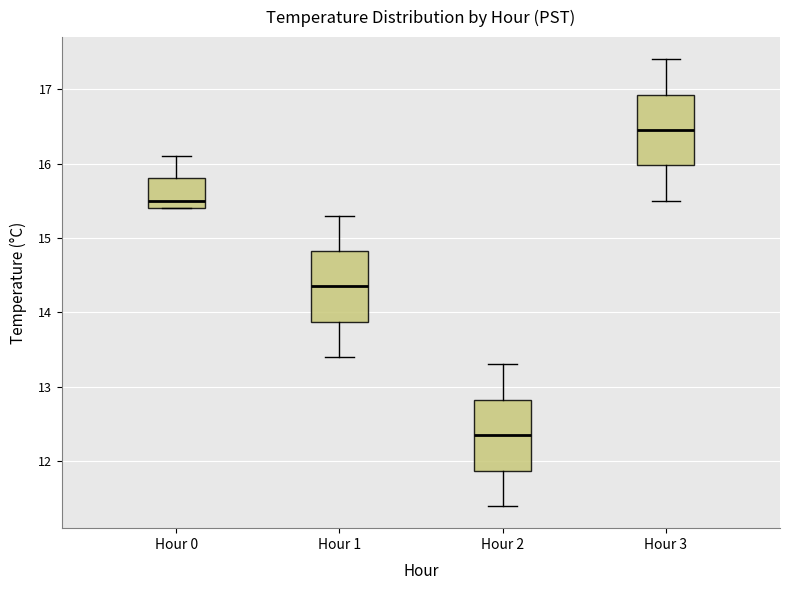

Where does the upper whisker of the box for Hour 2 end on the y-axis? The values are not printed on the chart, so give them approximately, as read against the axis.

13.3